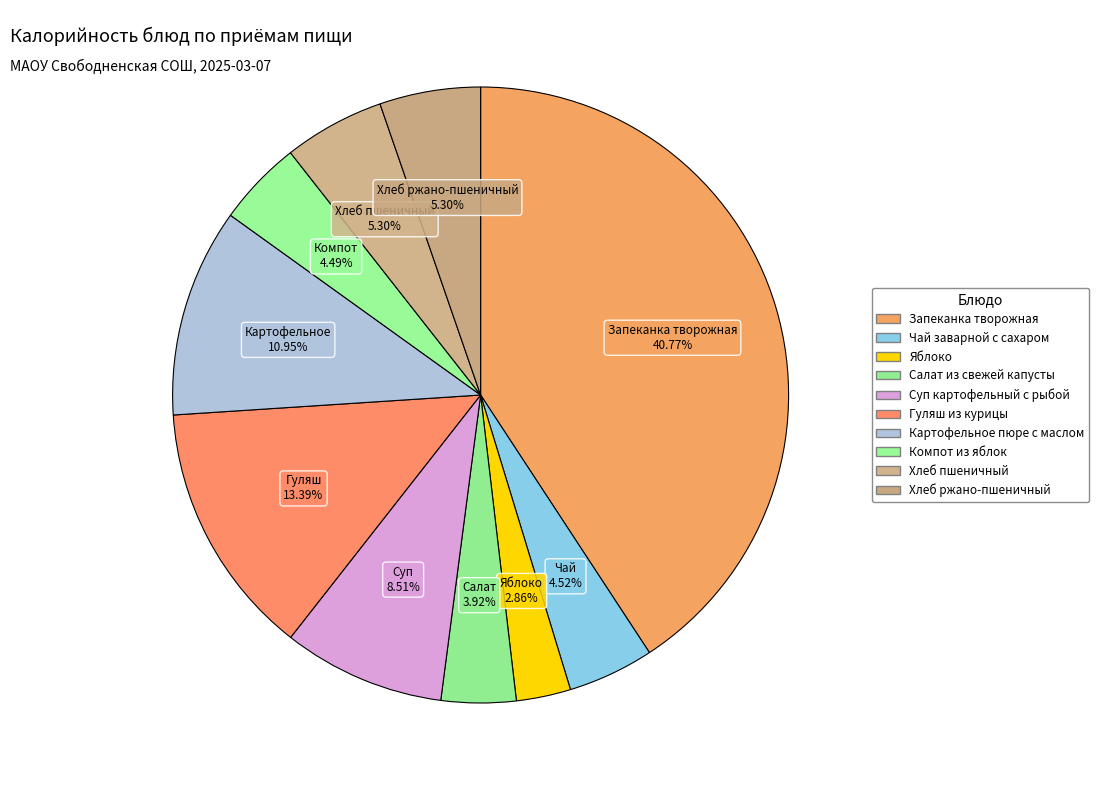

How many slices are in this pie chart?

10